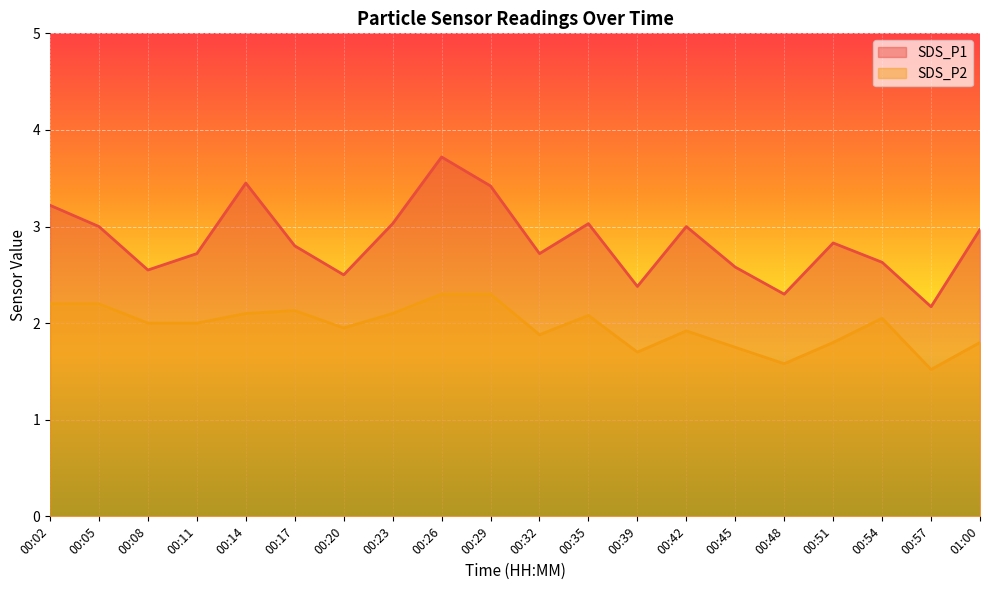

At which label does SDS_P2 first exceed 2?

00:02